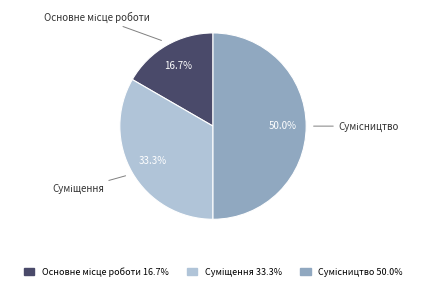

How many segments does this pie chart have?

3